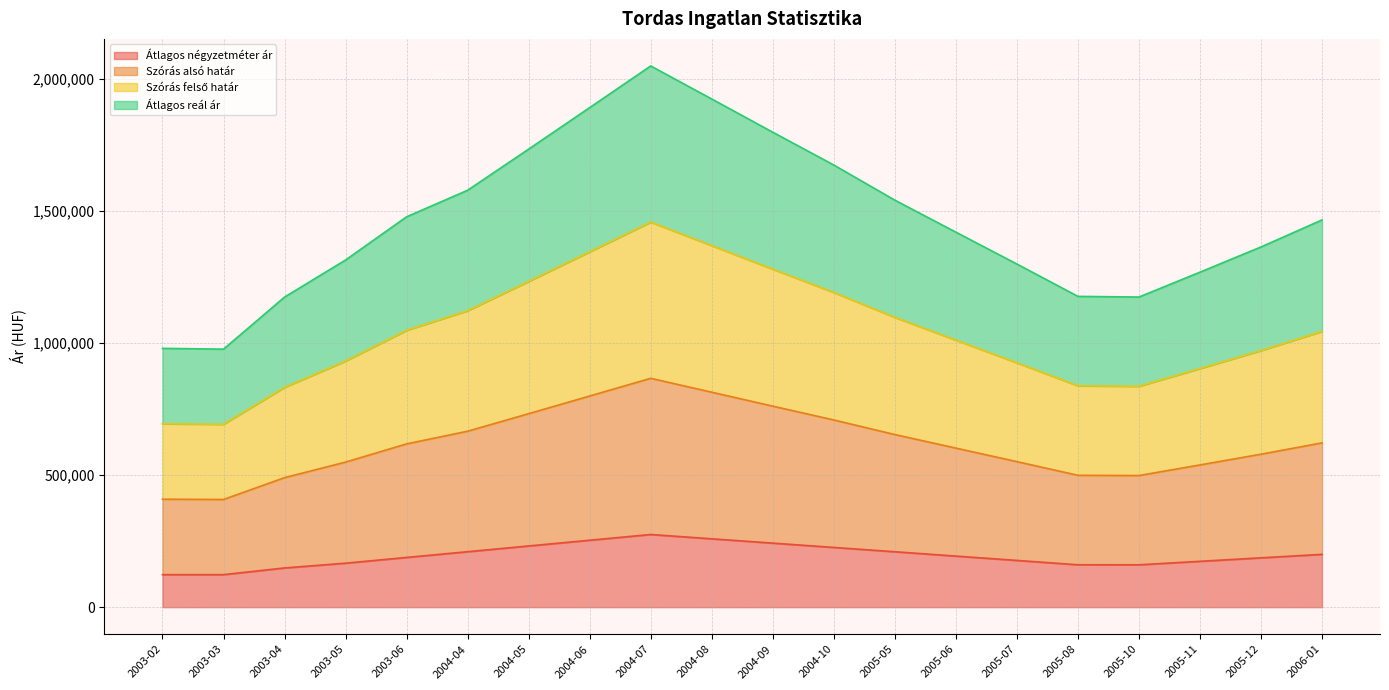

True or false: Átlagos reál ár and Átlagos négyzetméter ár intersect in this chart.

False